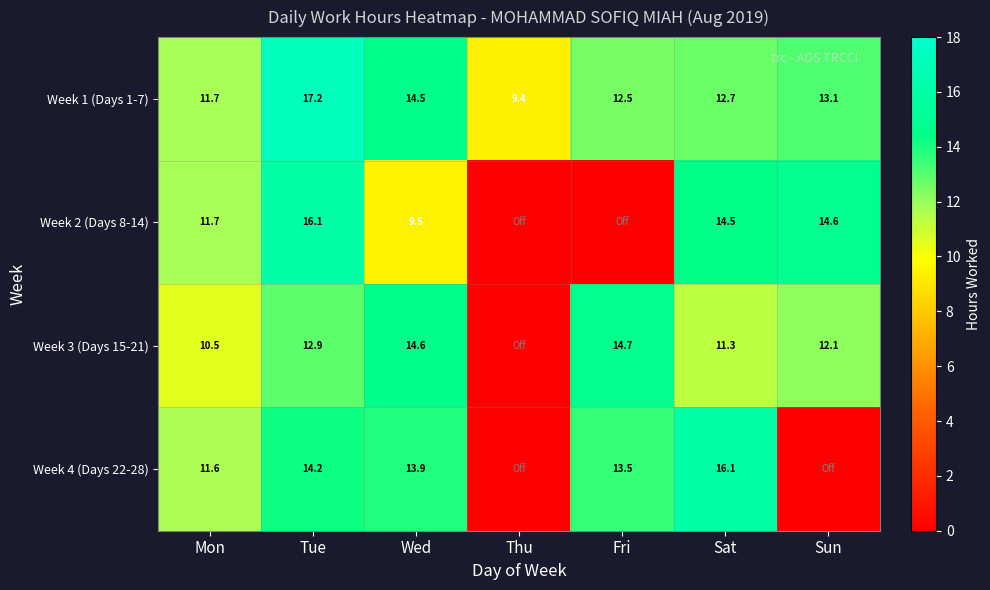

At which label does Week 1 (Days 1-7) first exceed 12?

Tue